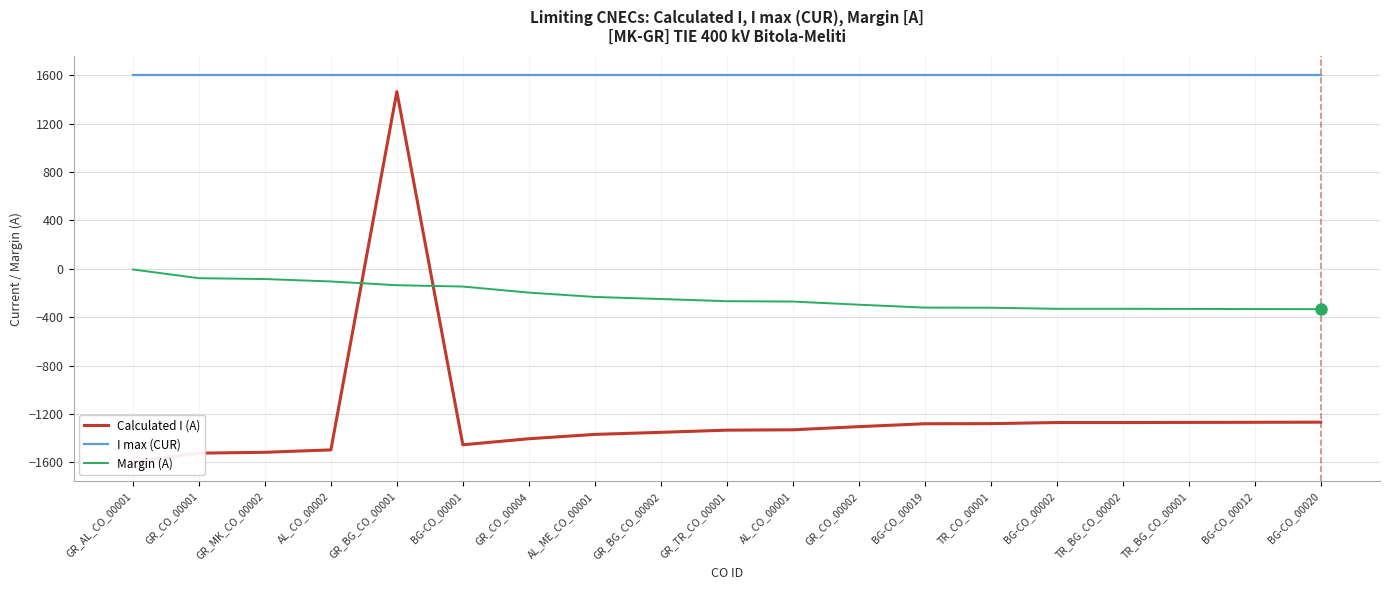

How many data points in Margin (A) are less than -267?

9